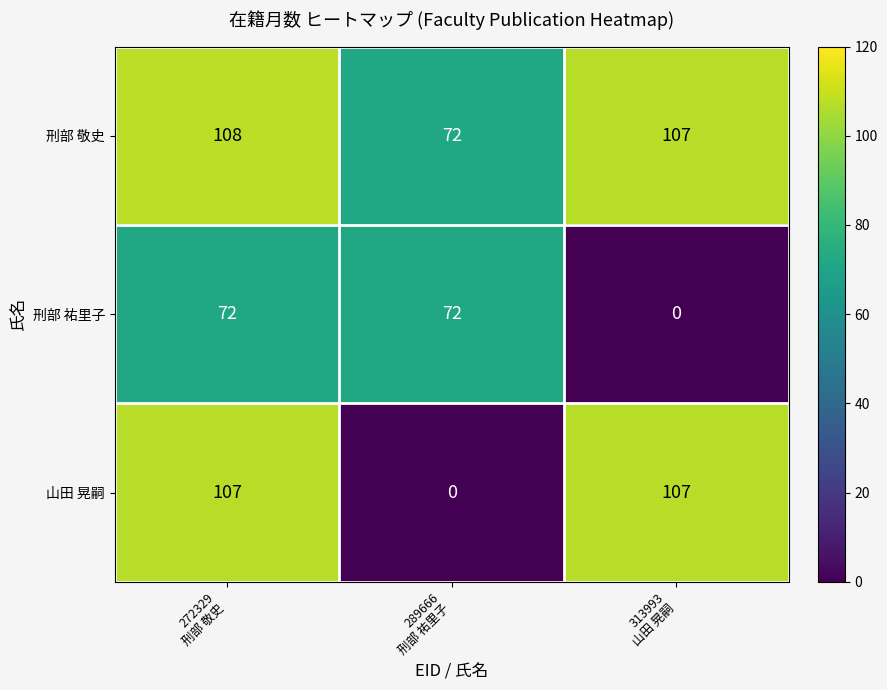

Reading left to right, list all the values displayed in this chart.

刑部 敬史: 108	72	107
刑部 祐里子: 72	72	0
山田 晃嗣: 107	0	107